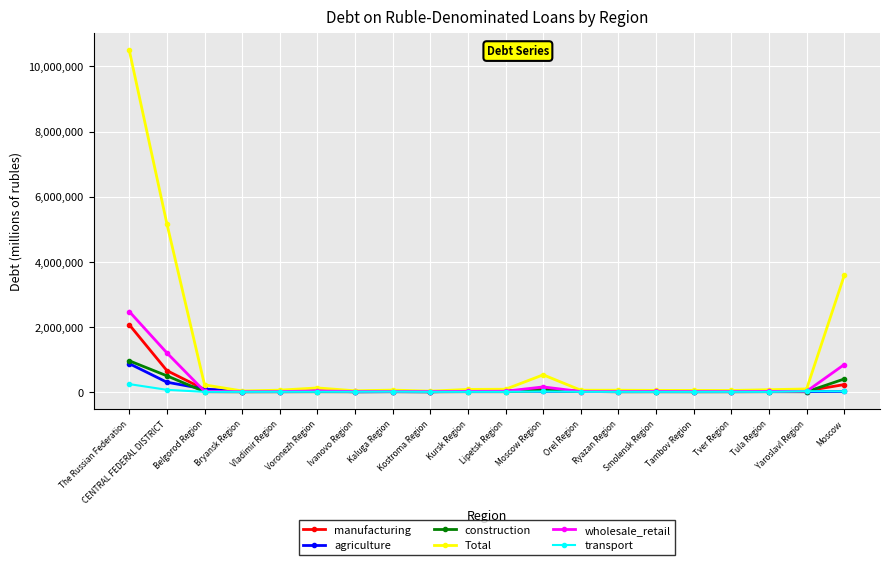

At which label does construction reach its peak?

The Russian Federation